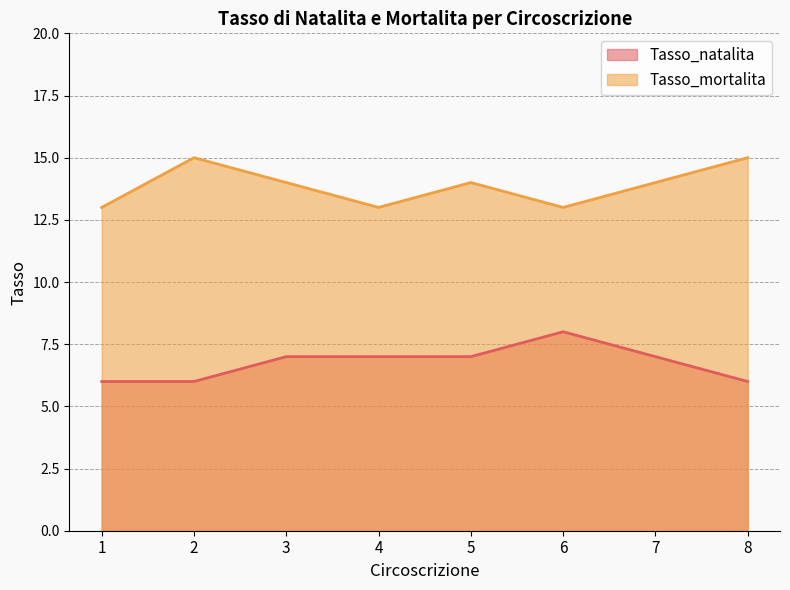

True or false: Tasso_natalita has a value of 7 at 3.

True